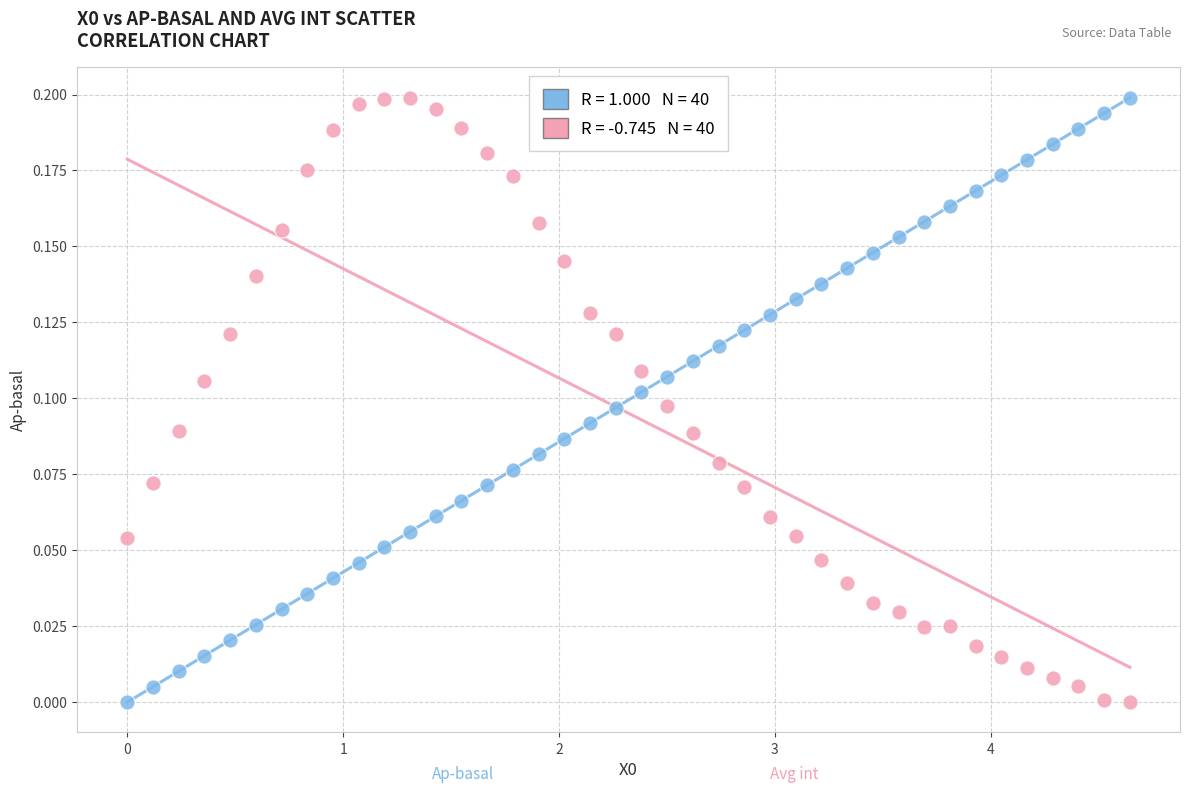

Across all data points, what is the range of X values (max minus min)?

4.6